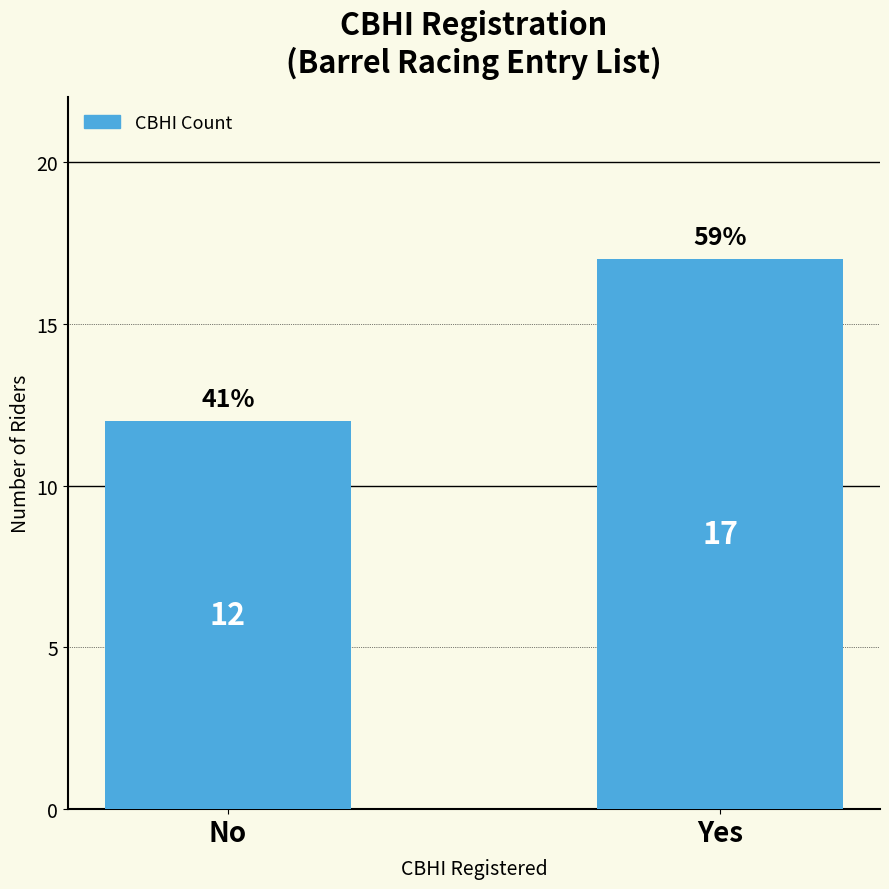

What is the label of the 2nd bar from the left?

Yes